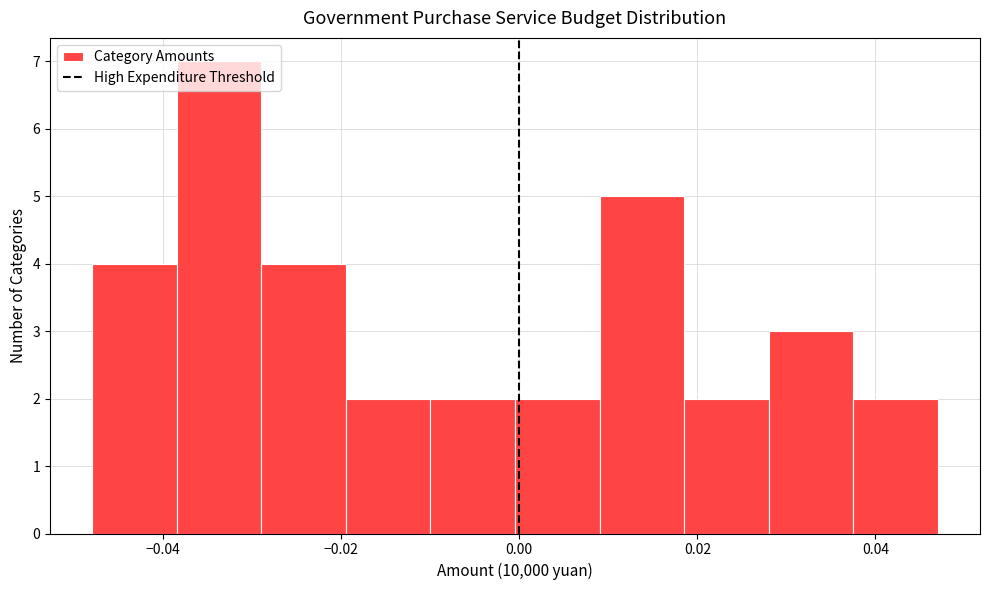

Reading left to right, transcribe this chart: for each bar, give the range it covers on the x-axis and its height. Neither the bar edges nor the heights are printed on the chart, so give them approximately, as read against the axes.

-0.048 to -0.038: 4
-0.038 to -0.028: 7
-0.028 to -0.020: 4
-0.020 to -0.010: 2
-0.010 to 0.000: 2
0.000 to 0.010: 2
0.010 to 0.018: 5
0.018 to 0.028: 2
0.028 to 0.038: 3
0.038 to 0.046: 2